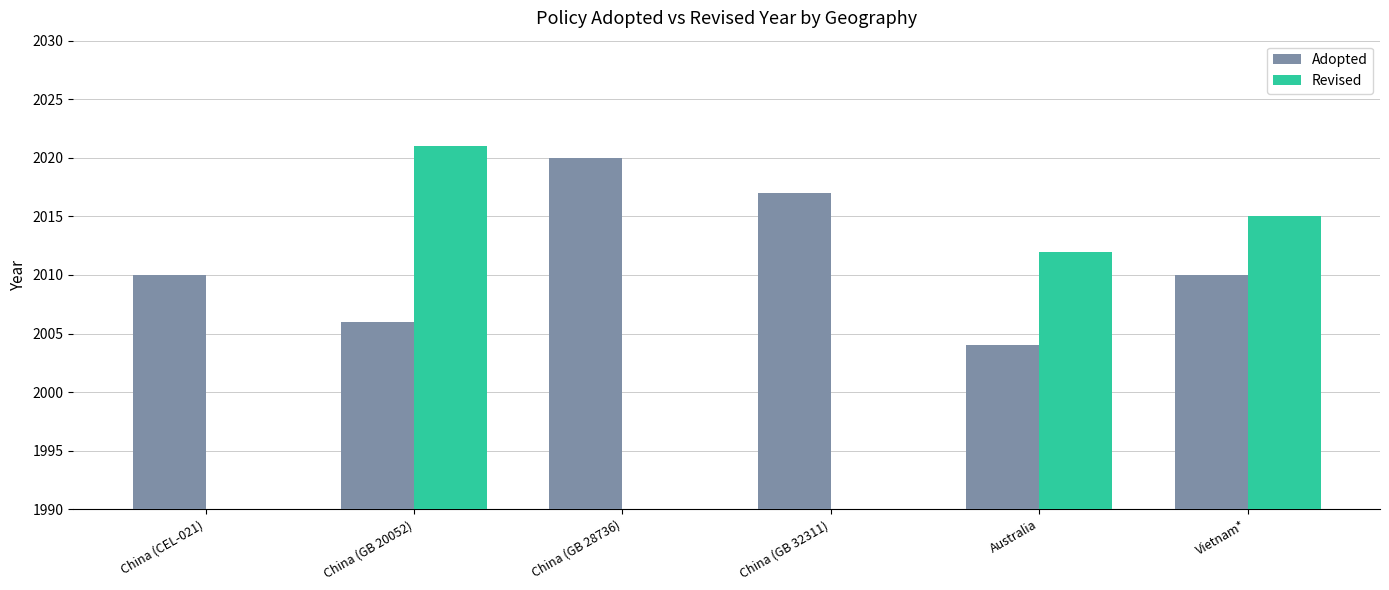

At China (GB 28736), list the series in order from largest to smallest.

Adopted, Revised